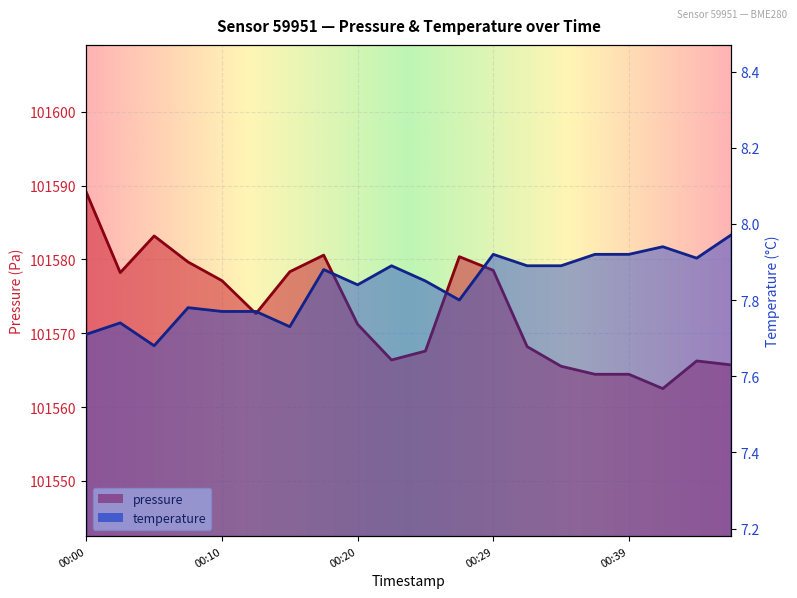

True or false: temperature and pressure cross at least once.

False